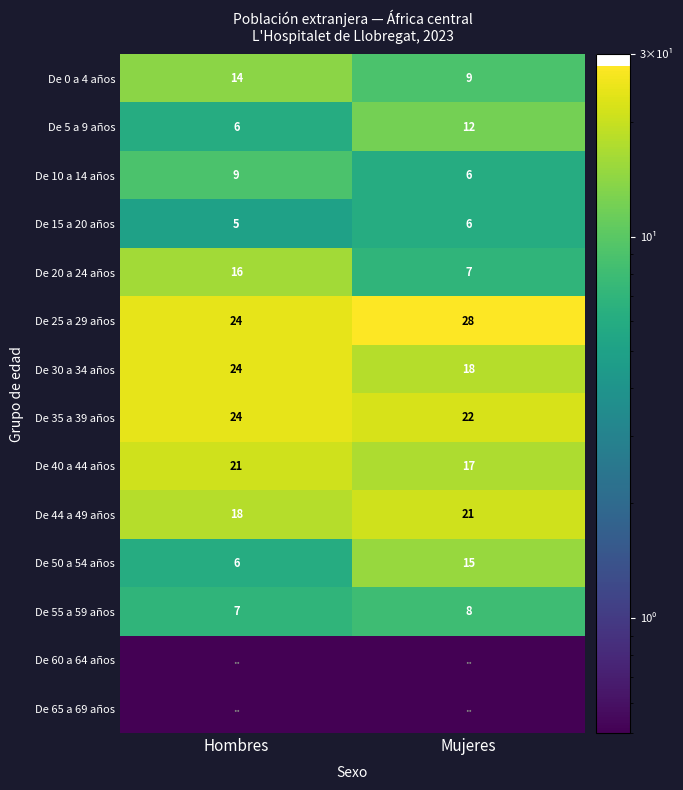

Which label corresponds to the smallest value in the chart?

Hombres